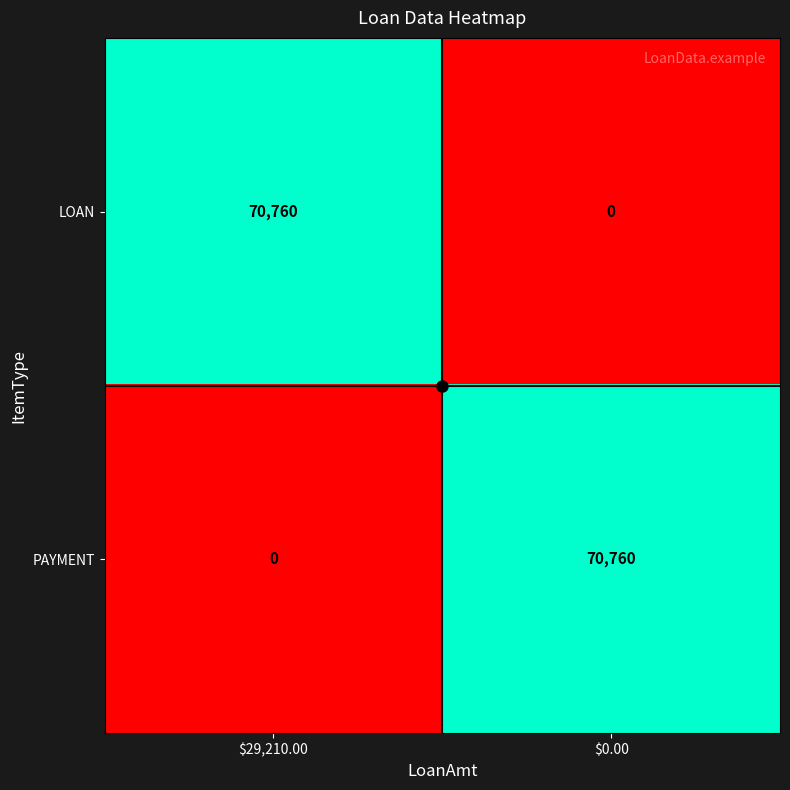

What is the difference between the maximum and minimum values in the PAYMENT series?

70760